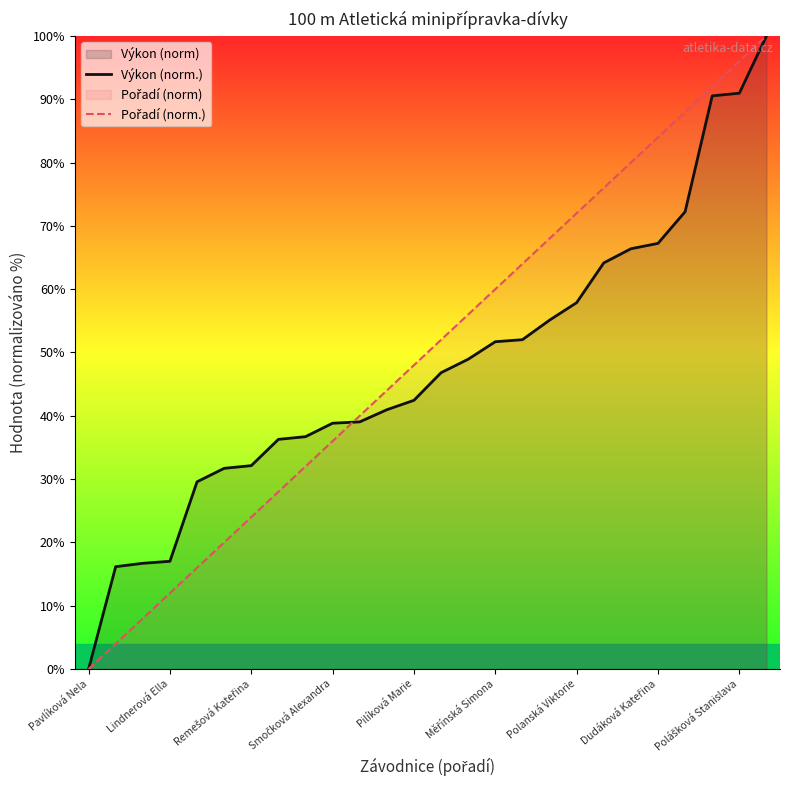

Which category has the lowest value in the Výkon (norm.) series?

Pavlíková Nela